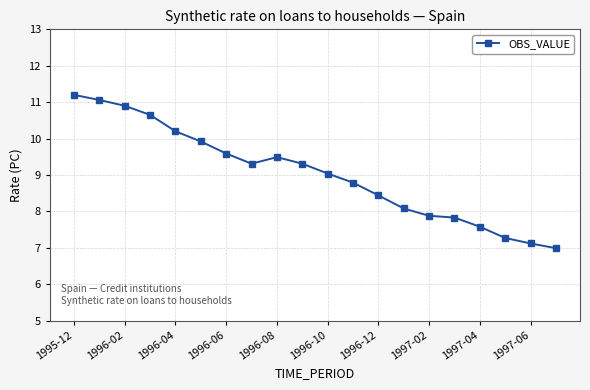

What is the difference between the maximum and second lowest values?

4.1